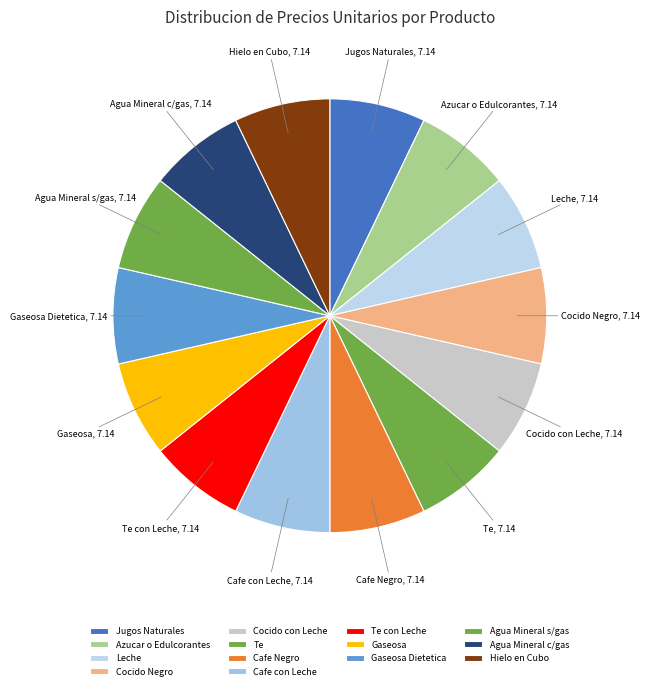

Is Agua Mineral c/gas the majority of the pie?

No